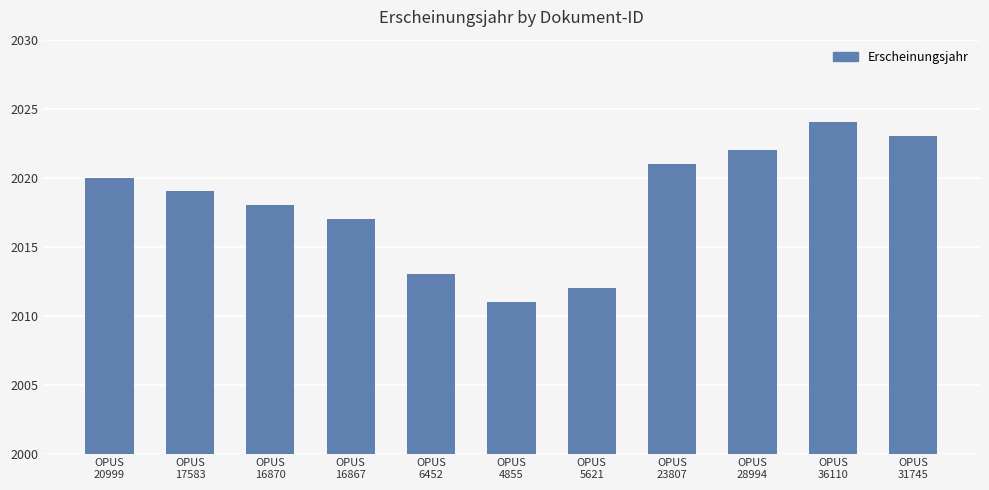

Which category has the lowest value across all series?

OPUS
4855